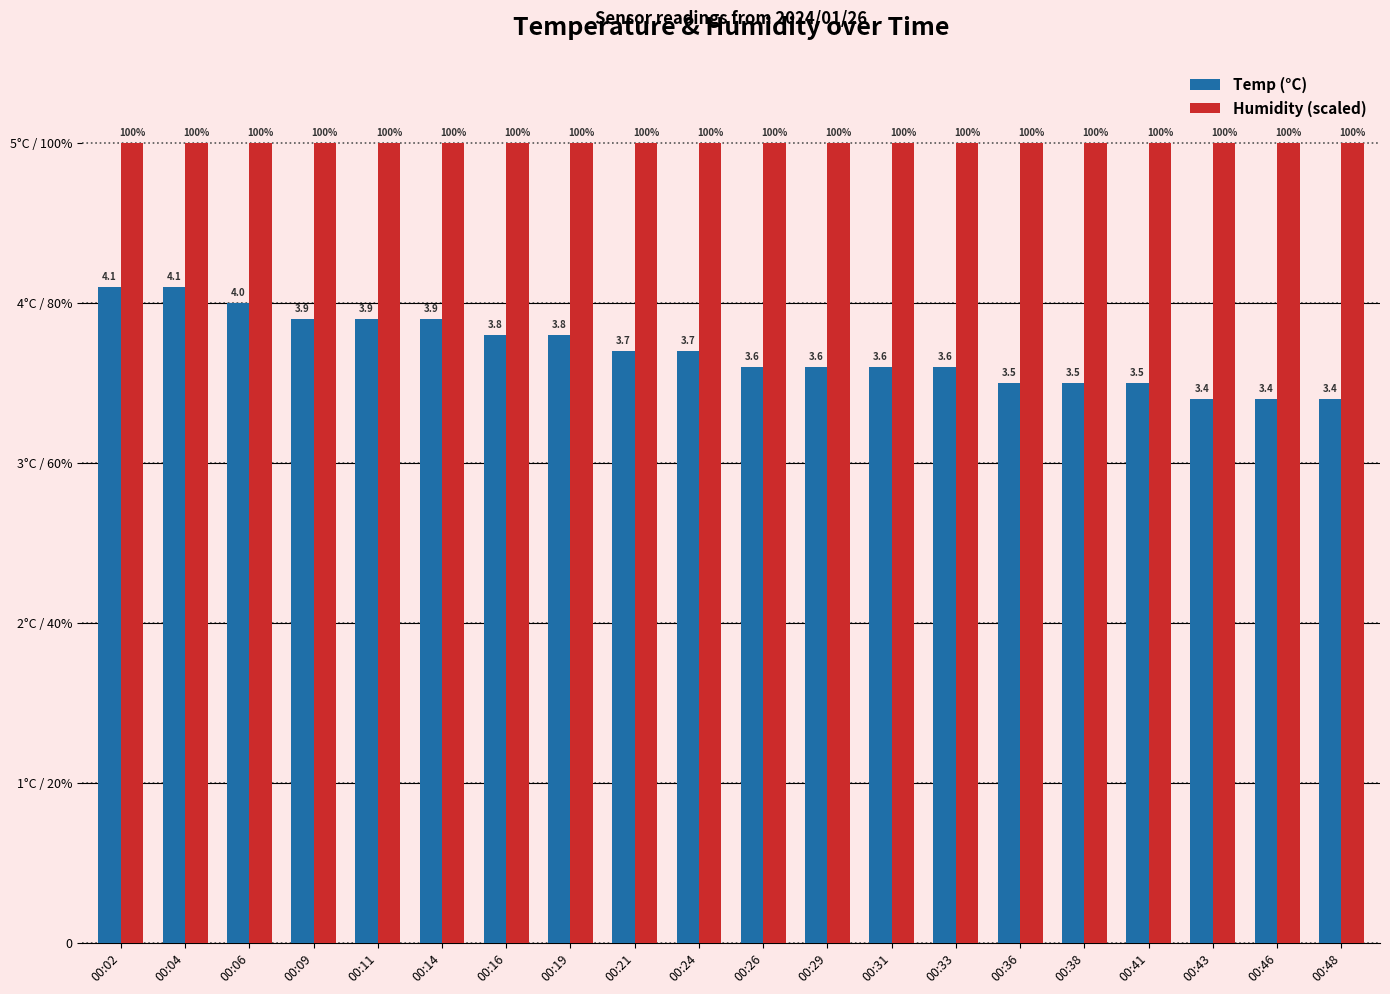

How many Temp (°C) values are between 3 and 4?

18